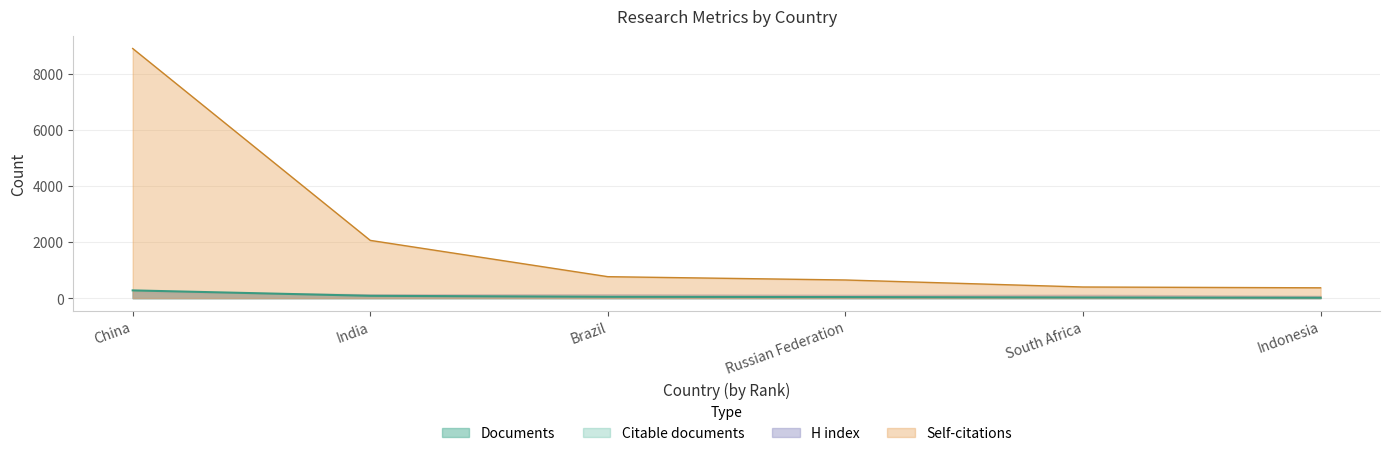

True or false: Self-citations has a value of 2059 at India.

True